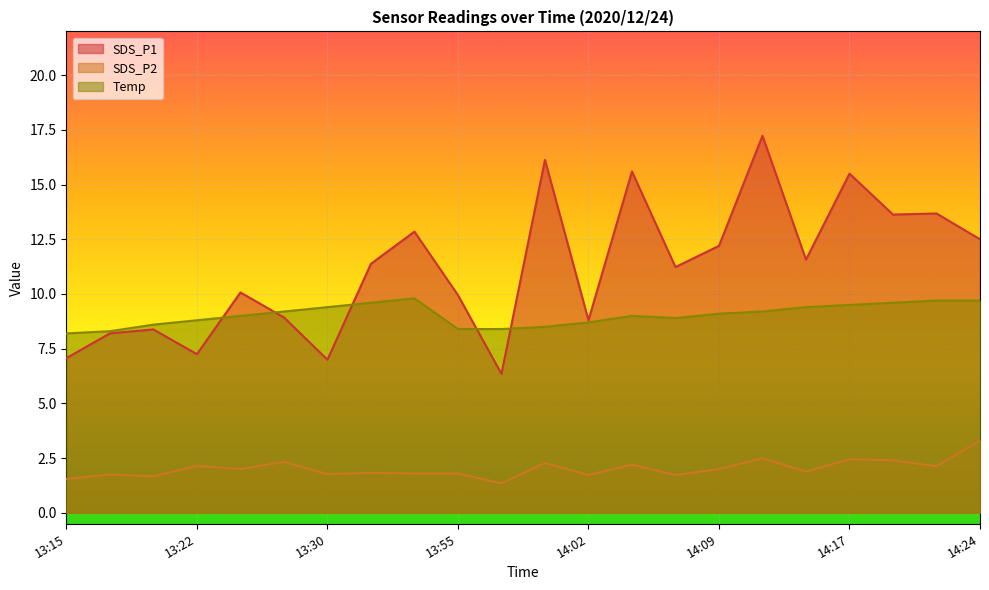

What is the maximum value shown in the chart?

17.2